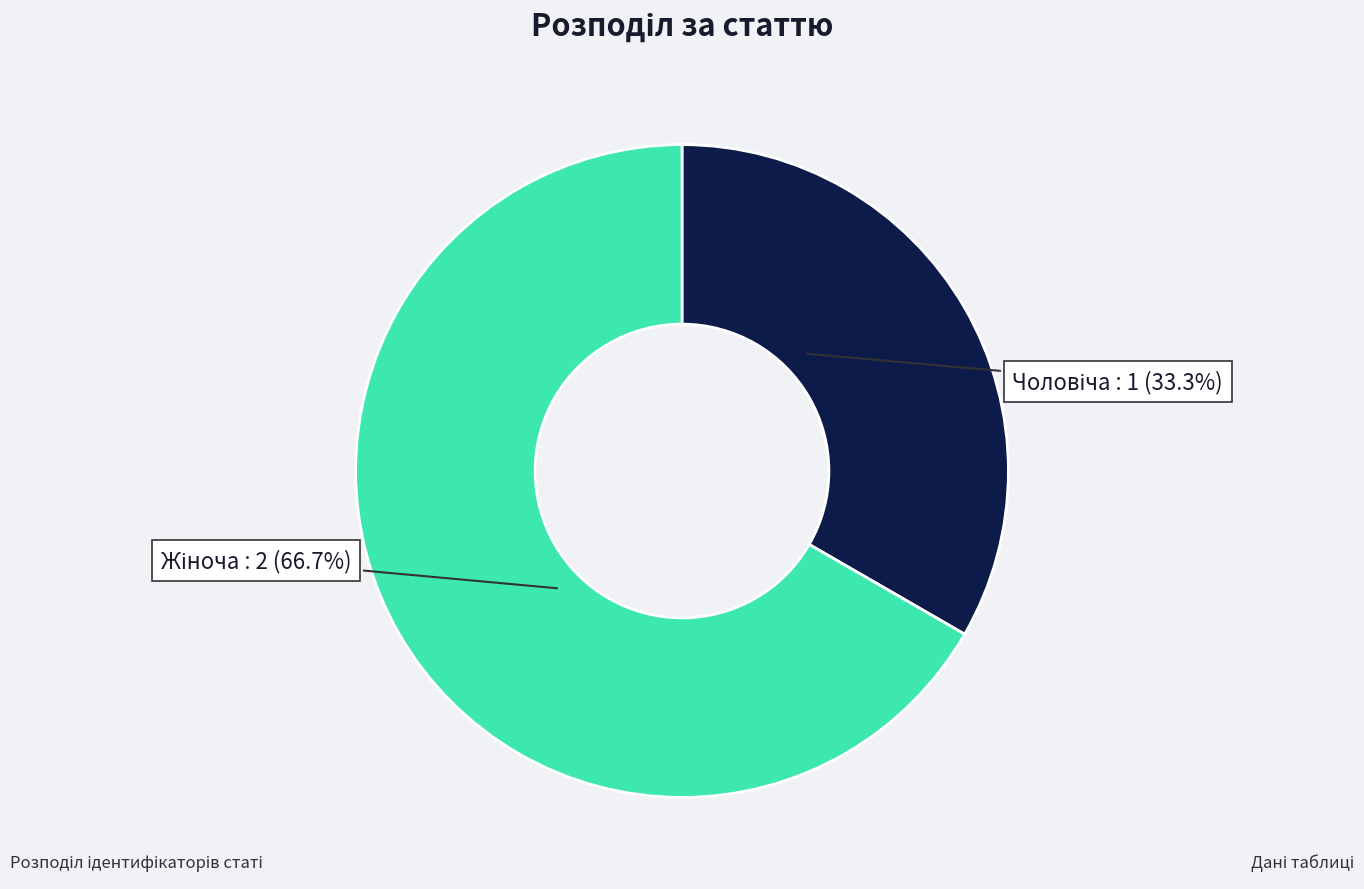

Is there any slice that represents more than half of the pie?

Yes